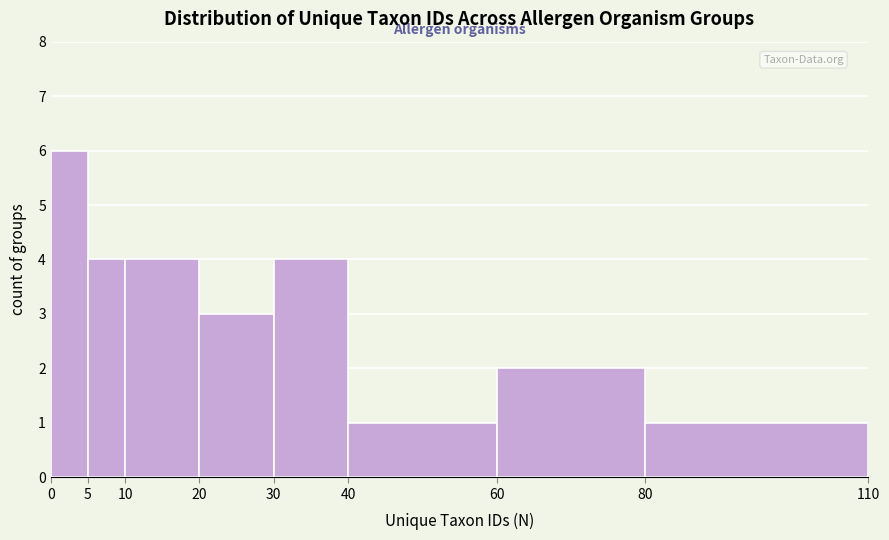

Reading left to right, list every bar in this chart as the range it spans on the x-axis followed by its height. The values are not printed on the chart, so give them approximately, as read against the axis.

0 to 5: 6
5 to 10: 4
10 to 20: 4
20 to 30: 3
30 to 40: 4
40 to 60: 1
60 to 80: 2
80 to 110: 1